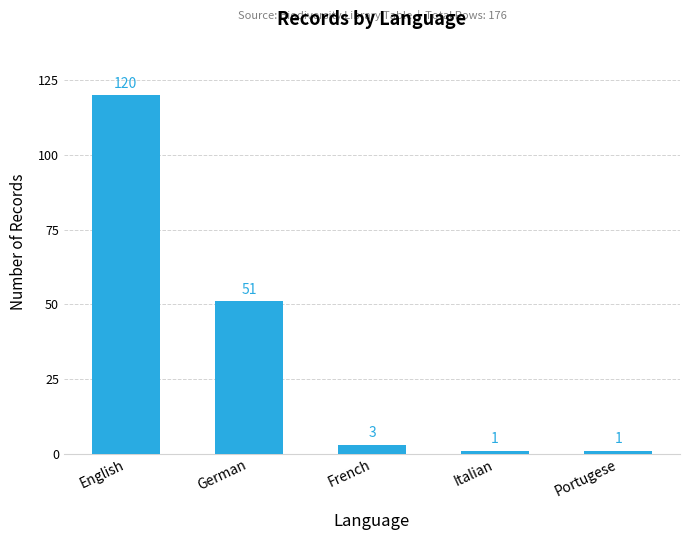

Which has a higher value, English or French?

English